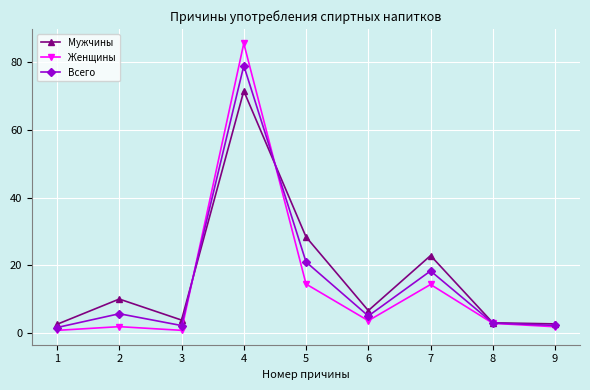

The Женщины series shows 6.0 at 5. True or false?

False